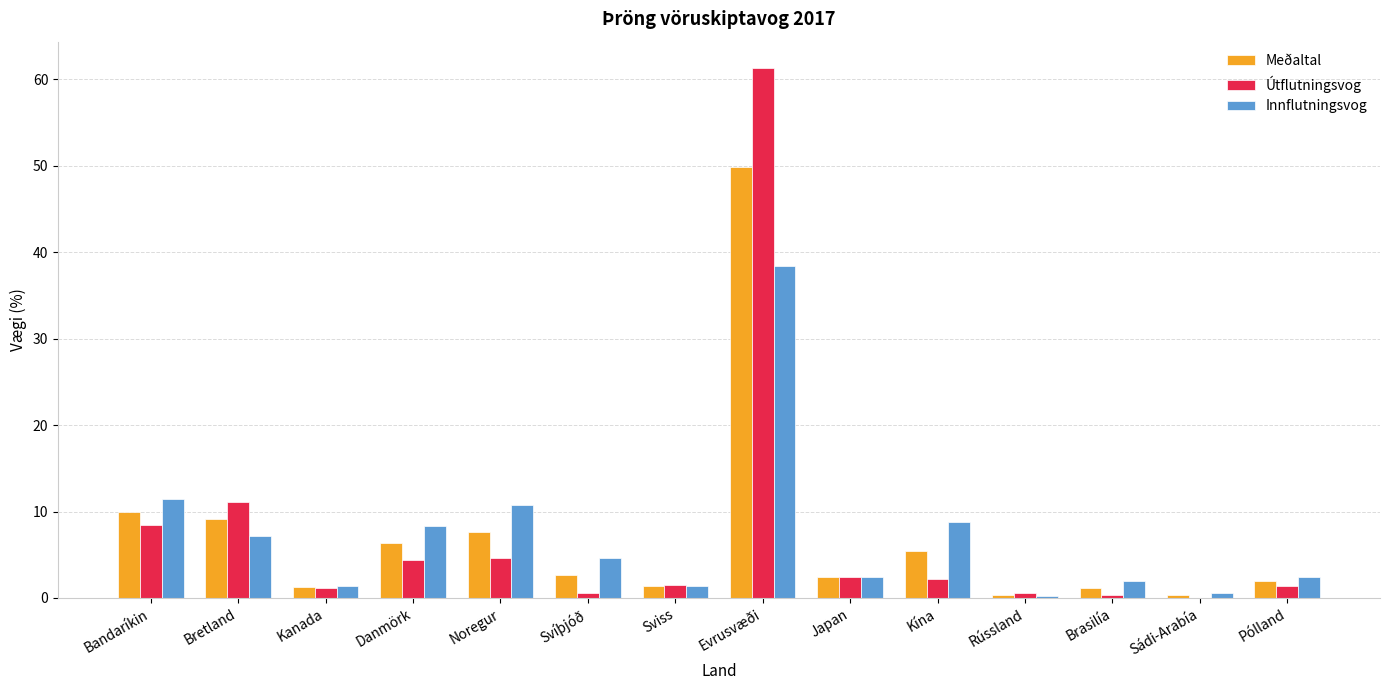

Read the Meðaltal value at Sádi-Arabía.

0.3